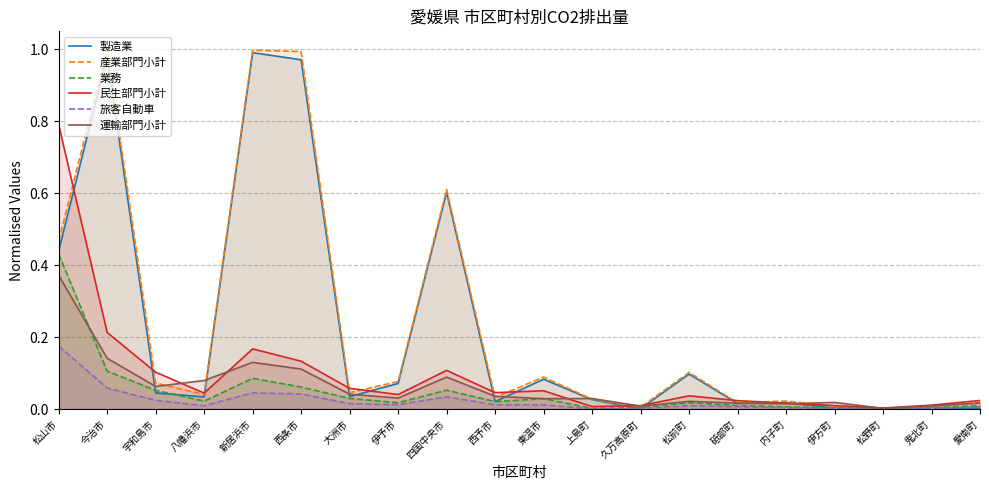

What is the highest value of the 旅客自動車 series?

0.2